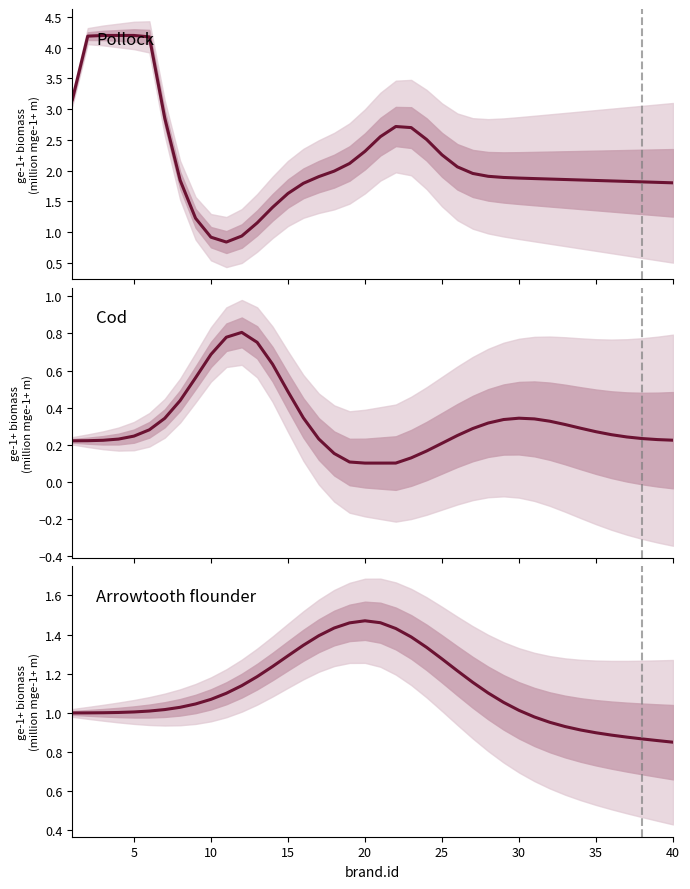

What is the sum of all Cod values?

12.8